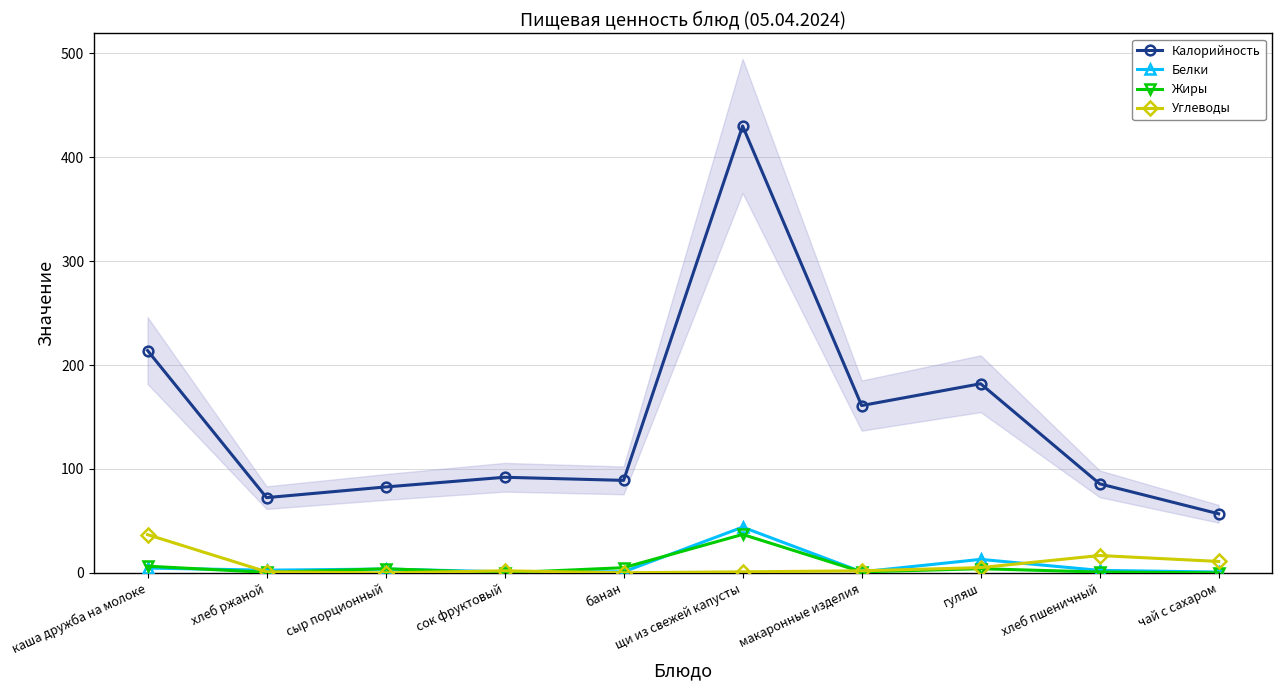

What position from the left is гуляш?

8